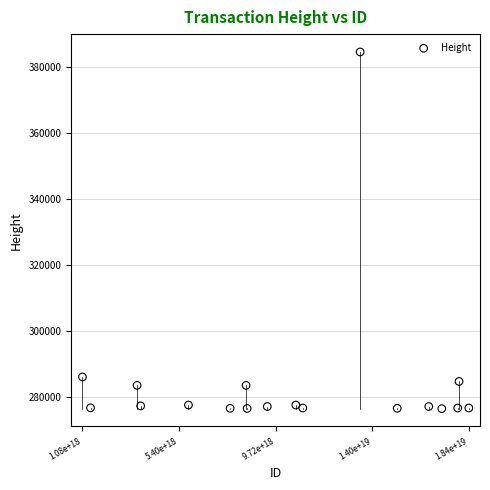

What is the range of X values (max minus min)?

17270729305013547008